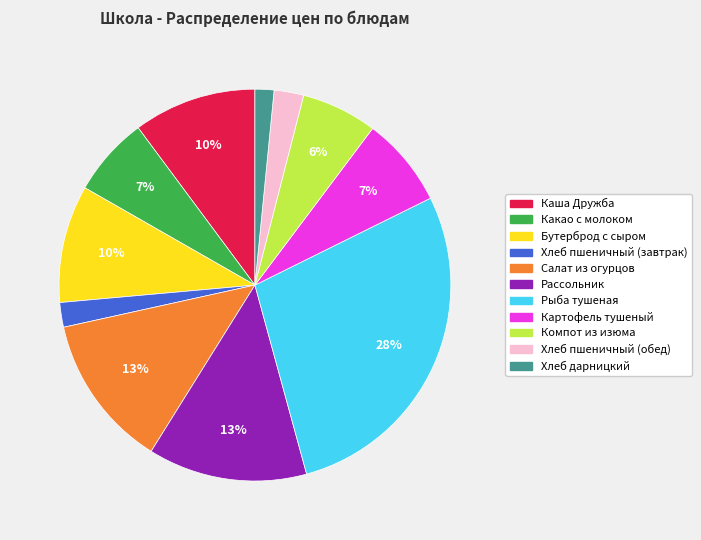

The Компот из изюма slice represents 13% of the pie. True or false?

False